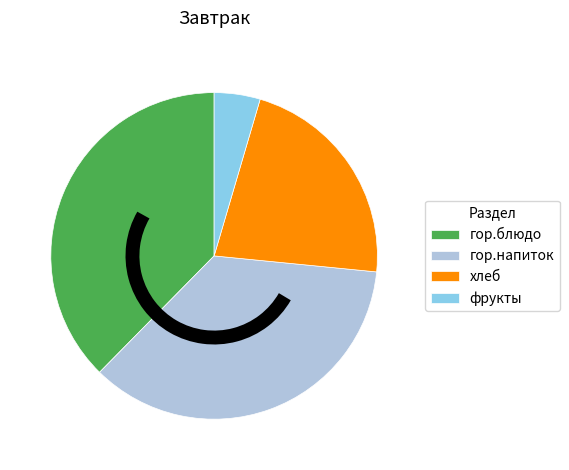

Is there a majority slice in this chart?

No